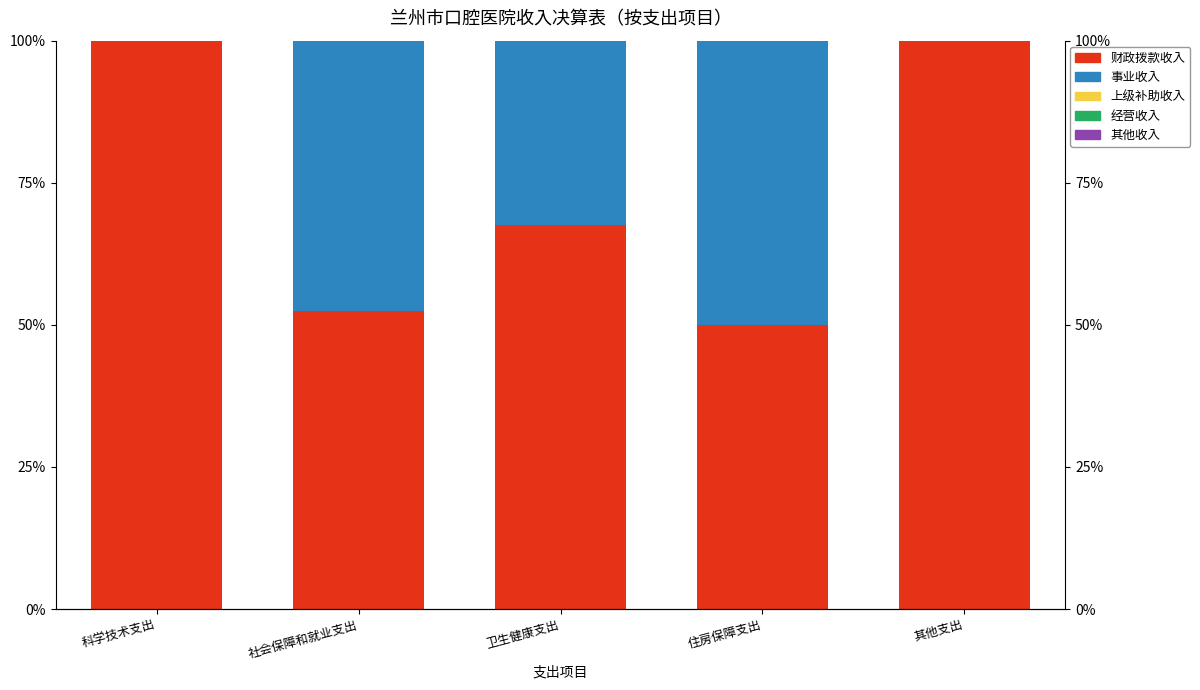

At 社会保障和就业支出, list the series in order from smallest to largest.

上级补助收入, 经营收入, 其他收入, 事业收入, 财政拨款收入